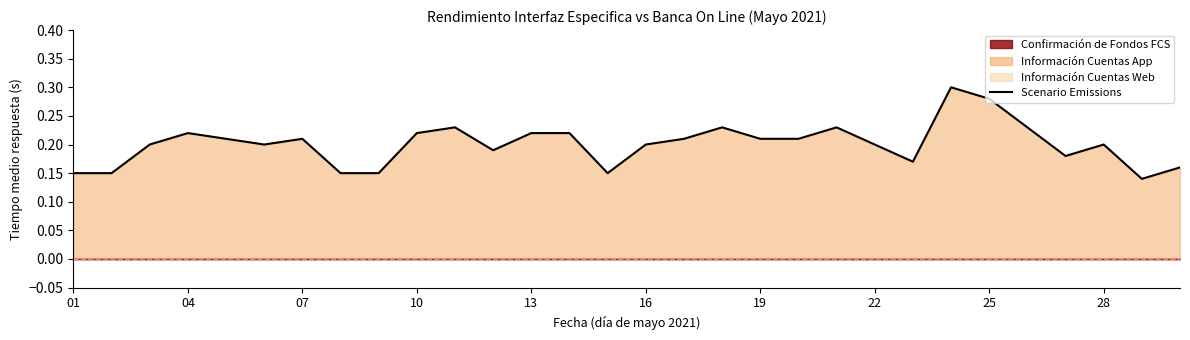

Is it true that the value at 04 is 0.1?

False